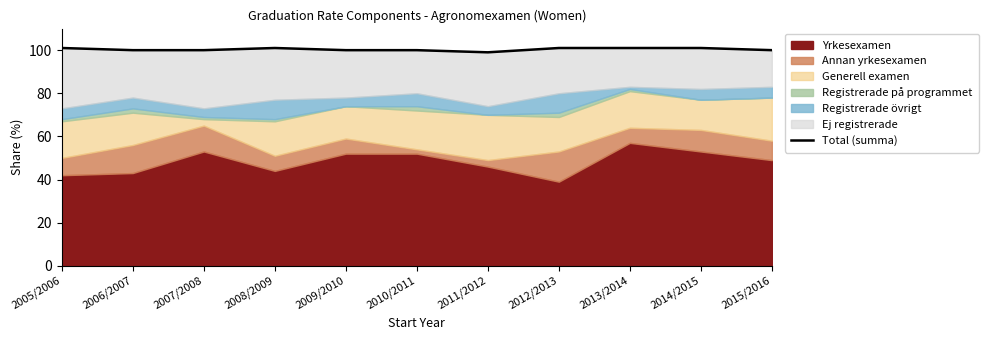

Read the value at 2006/2007.

100